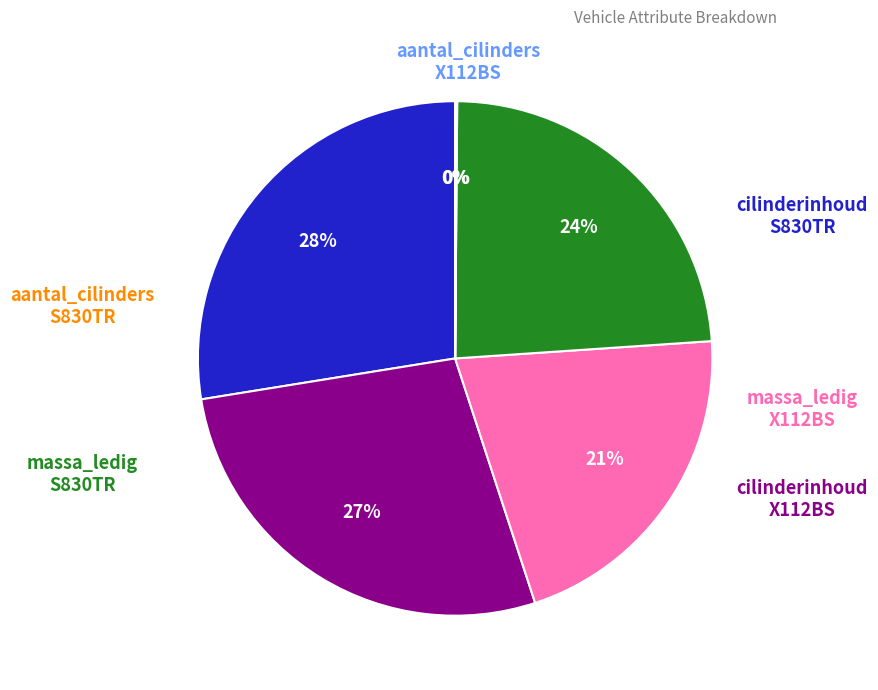

To the nearest percent, what is the average slice percentage?

17%